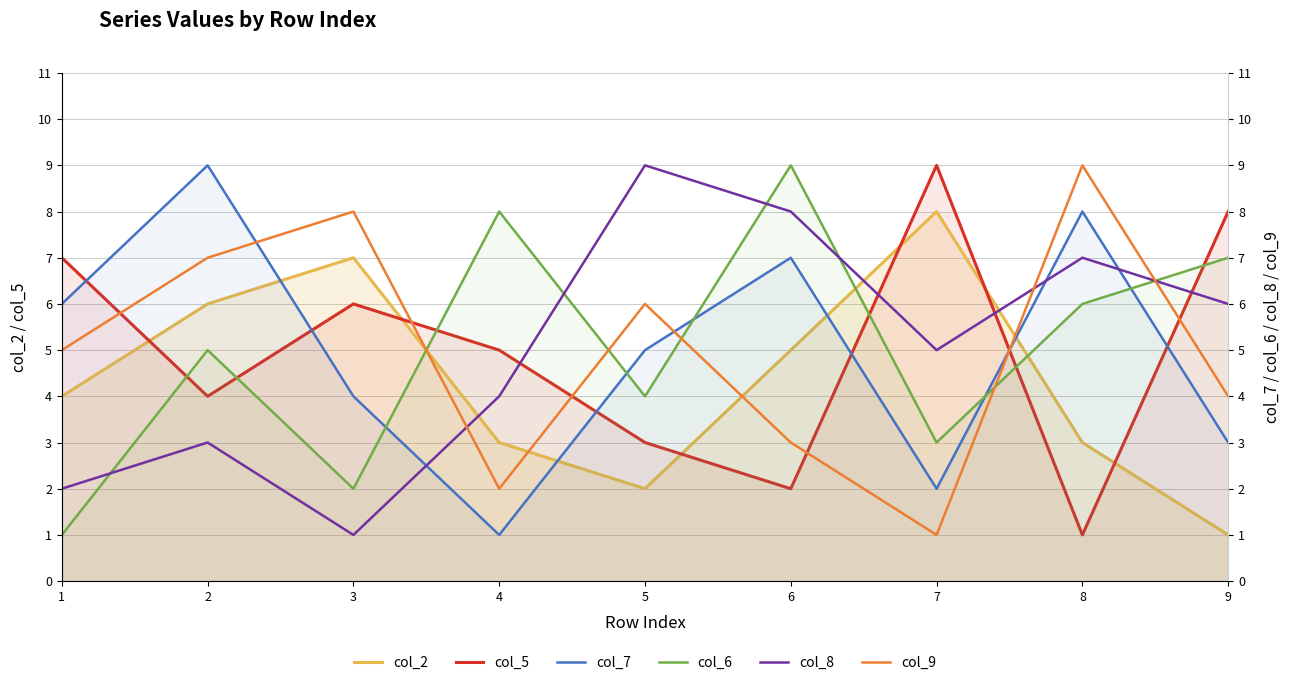

What is the difference between the highest and lowest values at 9?

7